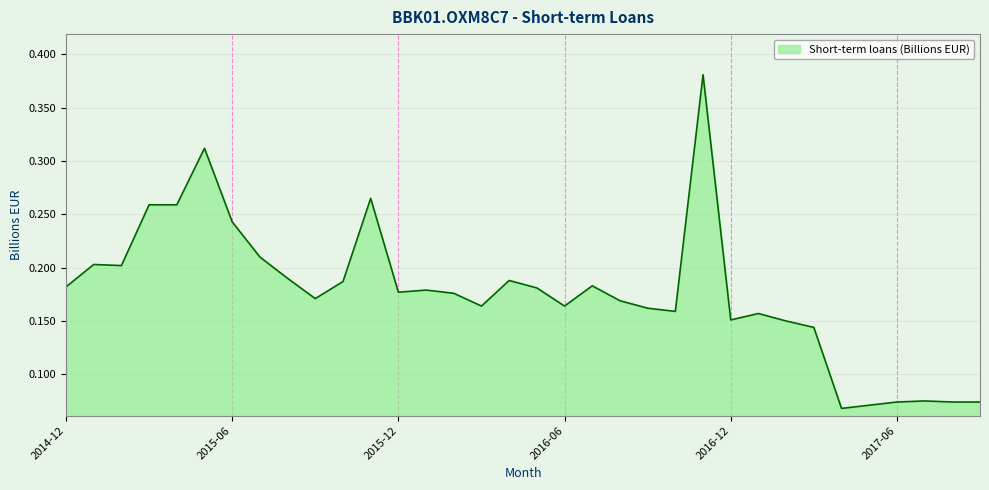

How many lines are shown in the chart?

1